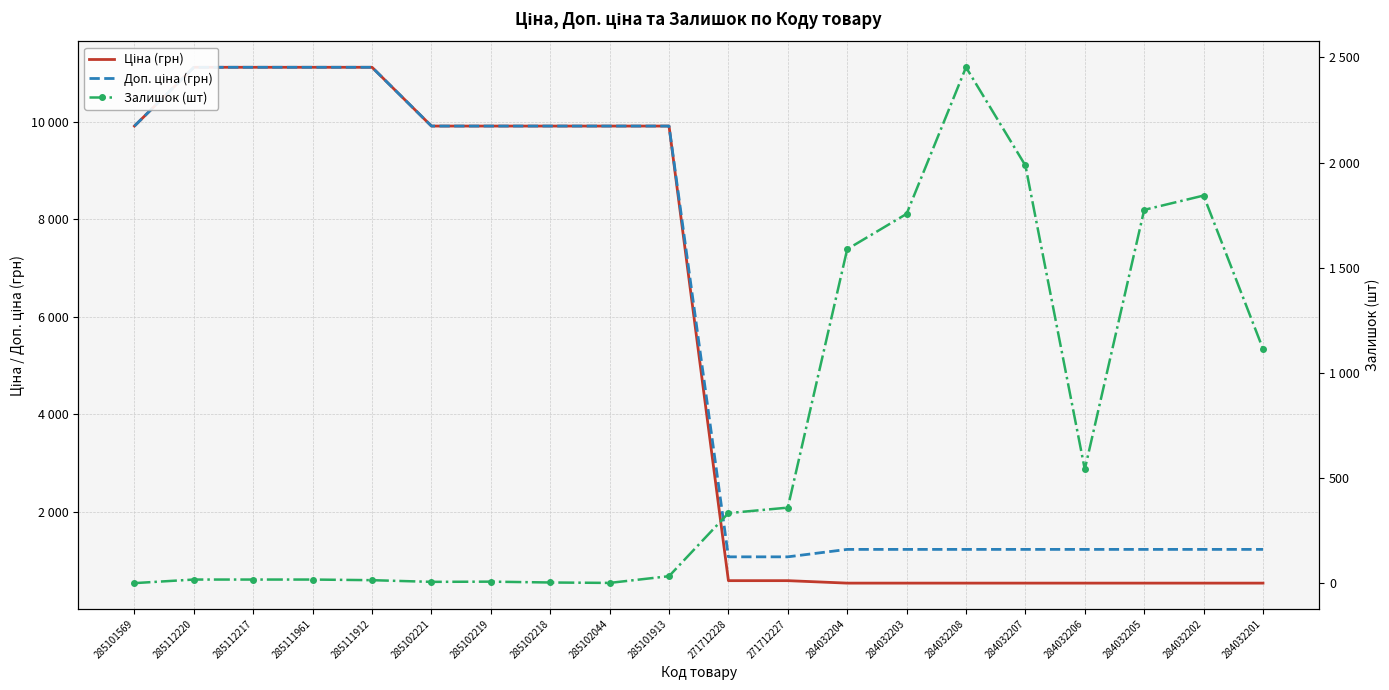

Is it true that Ціна (грн) equals 946.3 at 284032206?

False